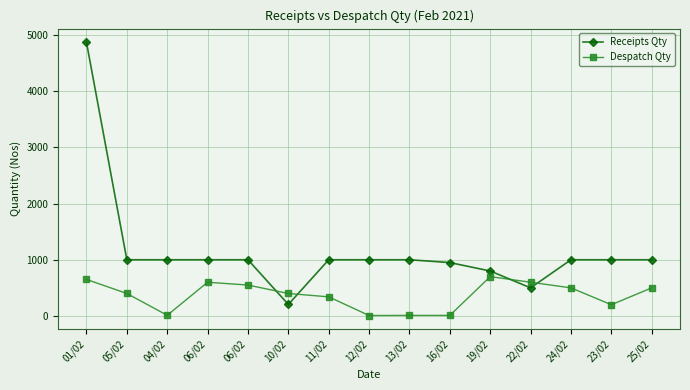

What is the highest value of the Despatch Qty series?

700